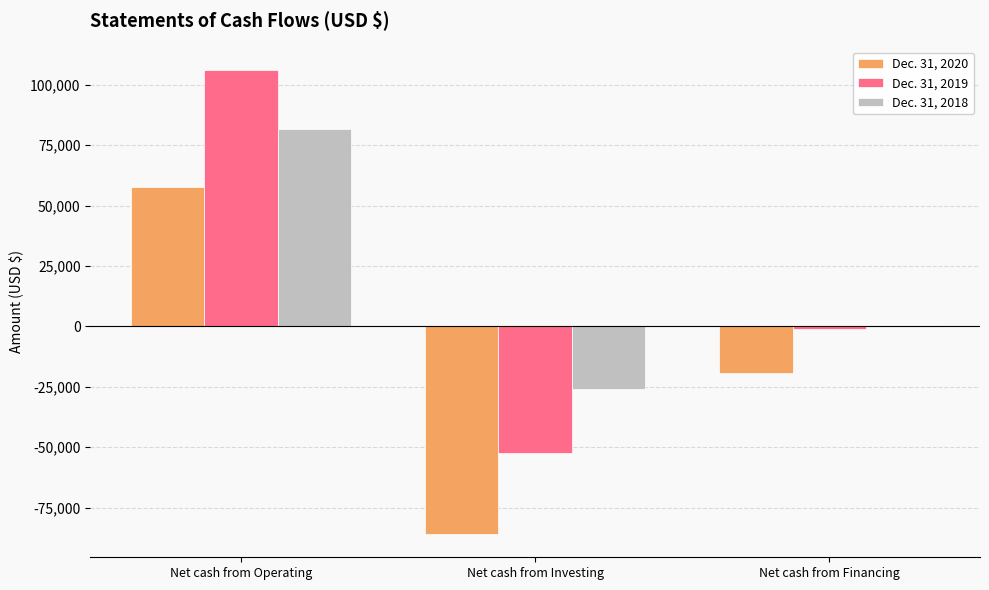

Which label corresponds to the largest value in the chart?

Net cash from Operating